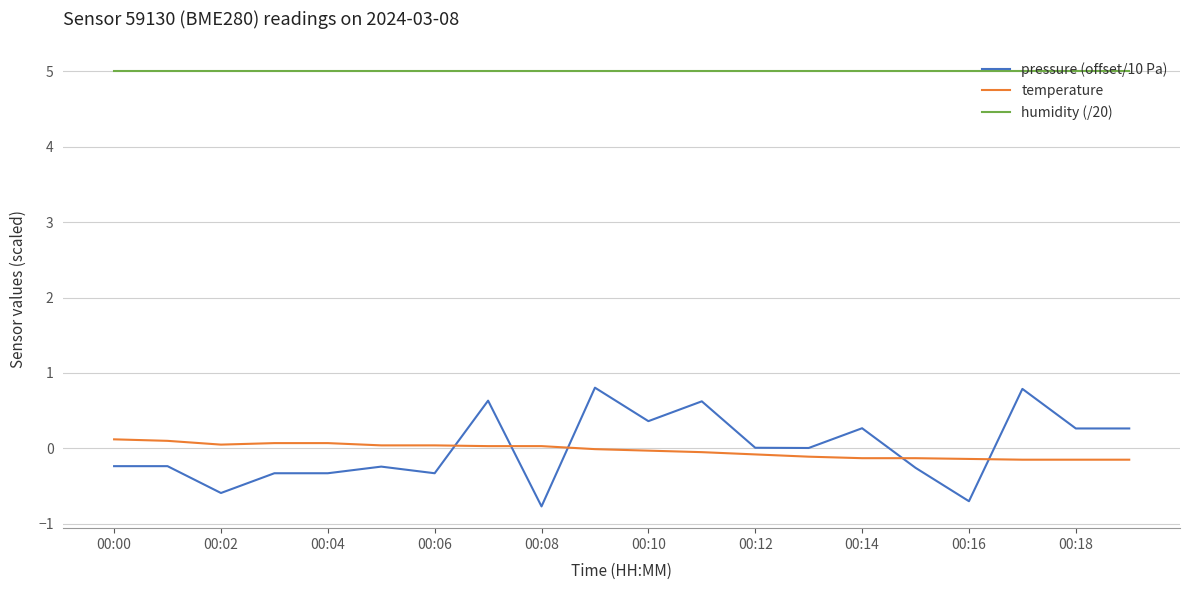

Which series has the widest spread of values?

pressure (offset/10 Pa)